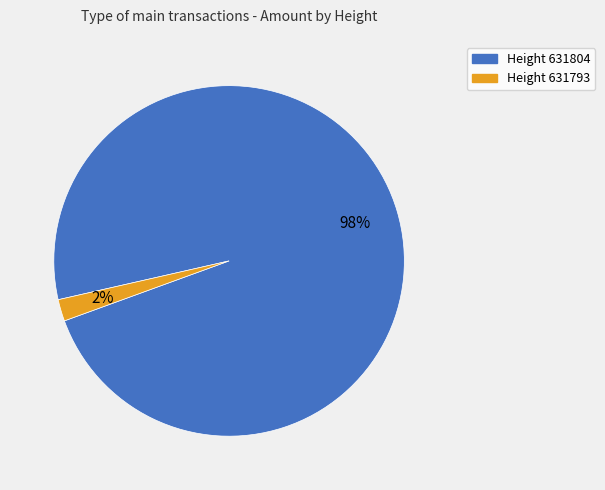

Count the number of slices in the pie.

2